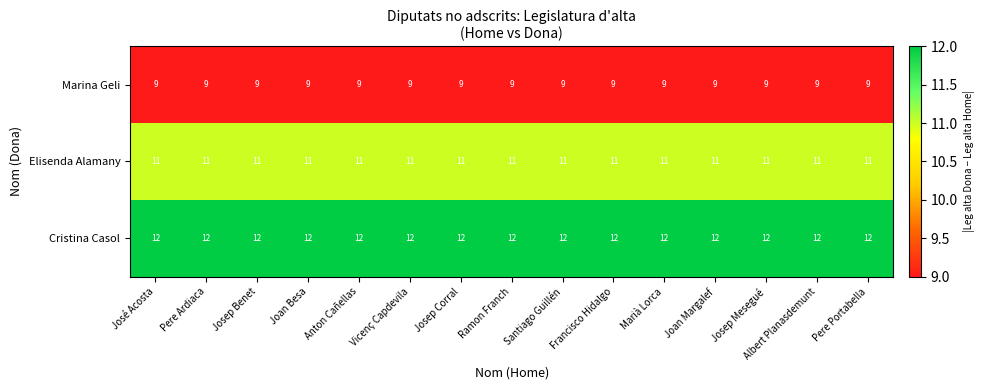

What is the minimum value shown in the chart?

9